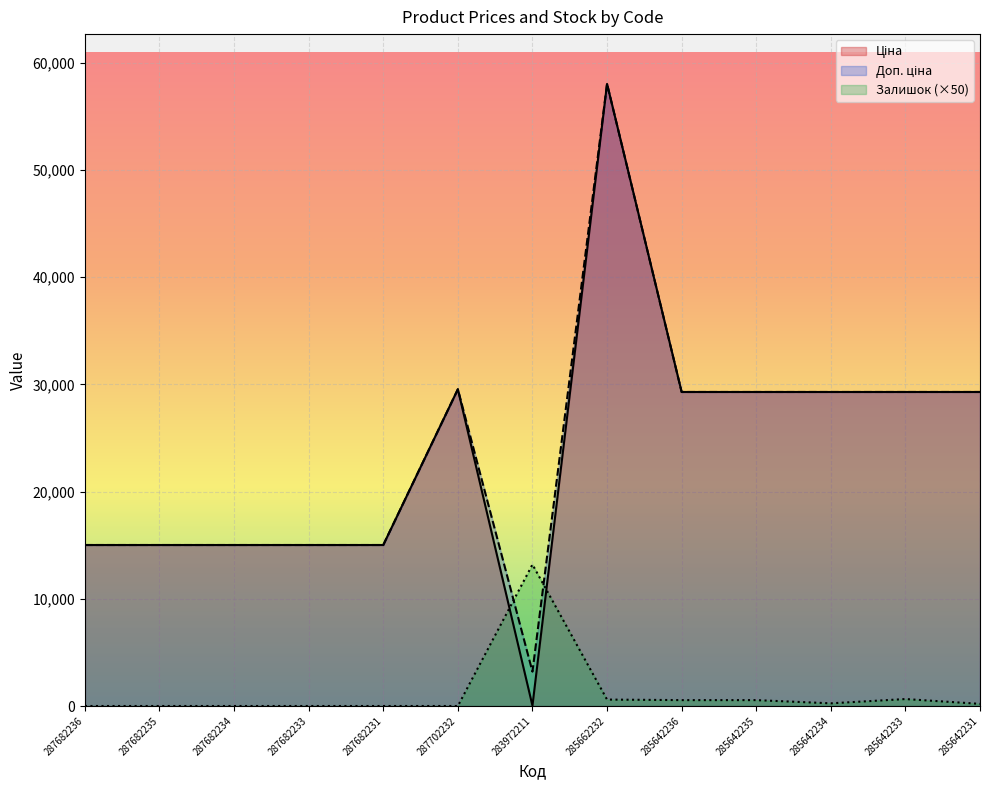

Count the number of categories in the chart.

13